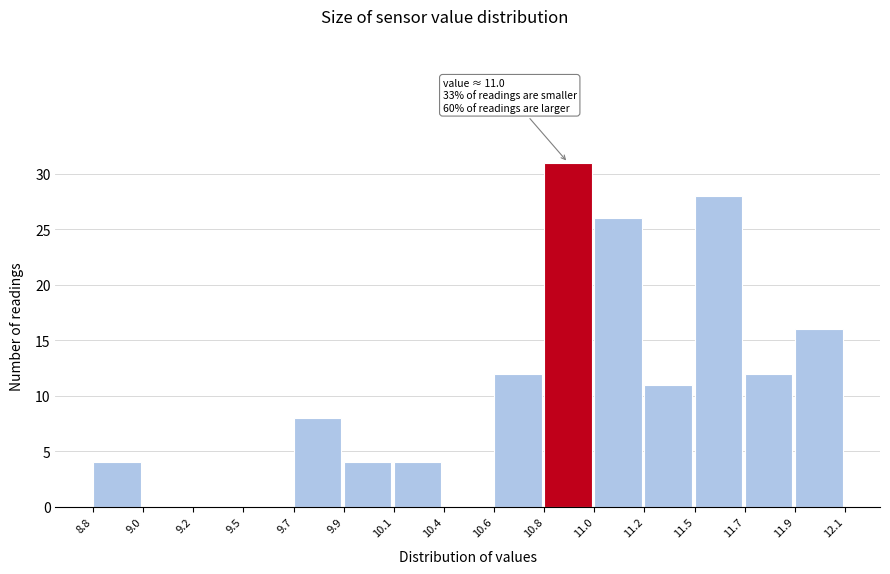

Reading left to right, list all the values displayed in this chart.

8.8=4	9.0=0	9.2=0	9.5=0	9.7=8	9.9=4	10.1=4	10.4=0	10.6=12	10.8=31	11.0=26	11.2=11	11.5=28	11.7=12	11.9=16